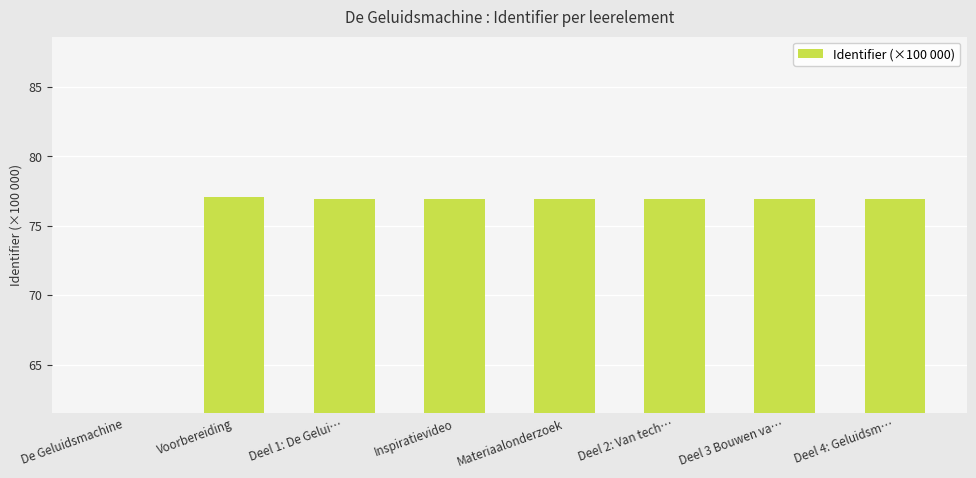

What is the approximate value at Voorbereiding?

77.1